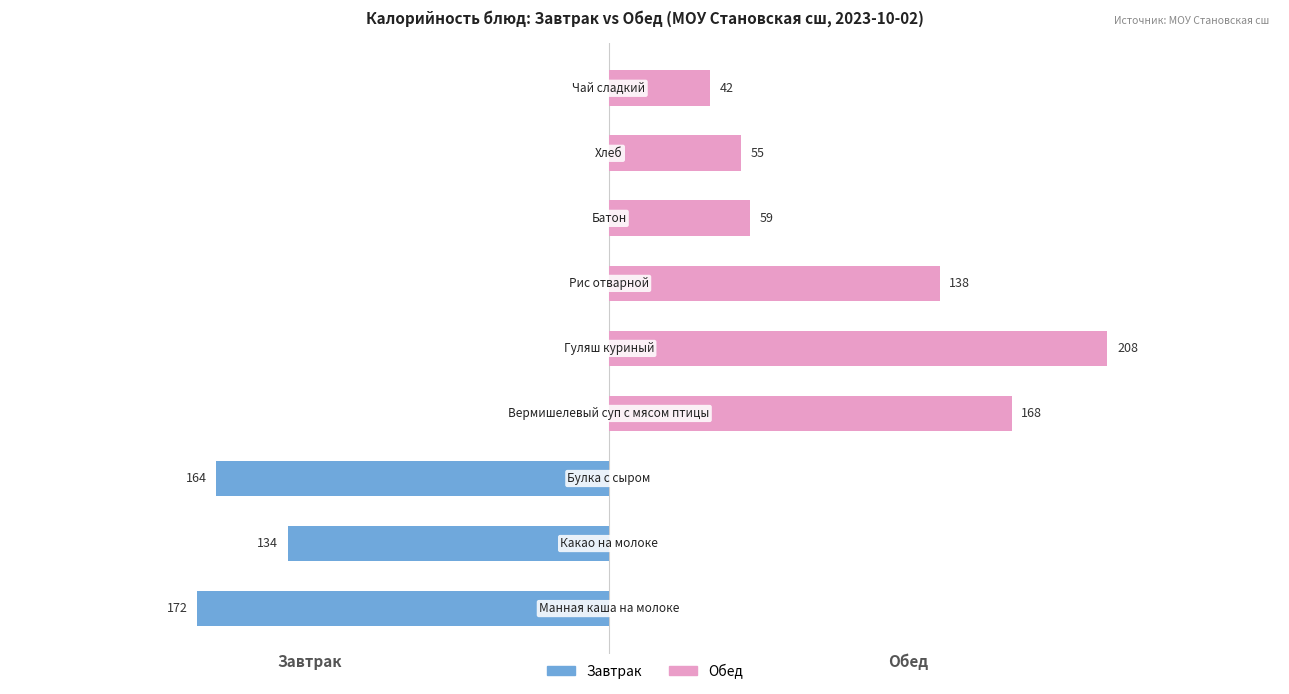

Which series has the largest total across all categories?

Обед